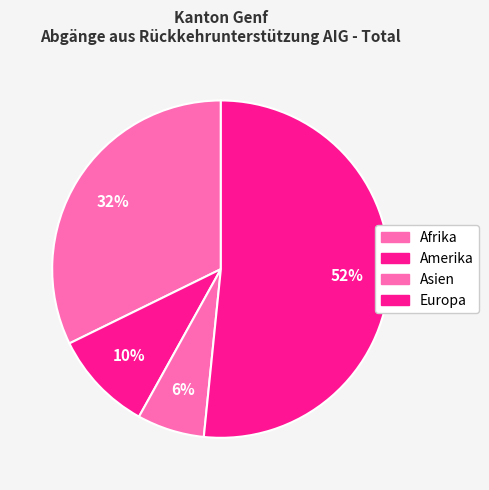

Which slice is the largest?

Europa